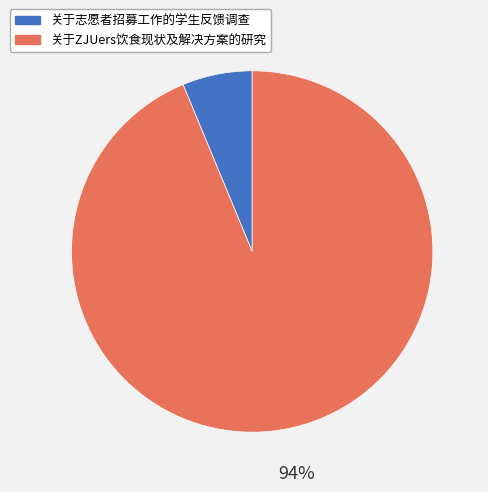

To the nearest percent, what is the average slice percentage?

50%